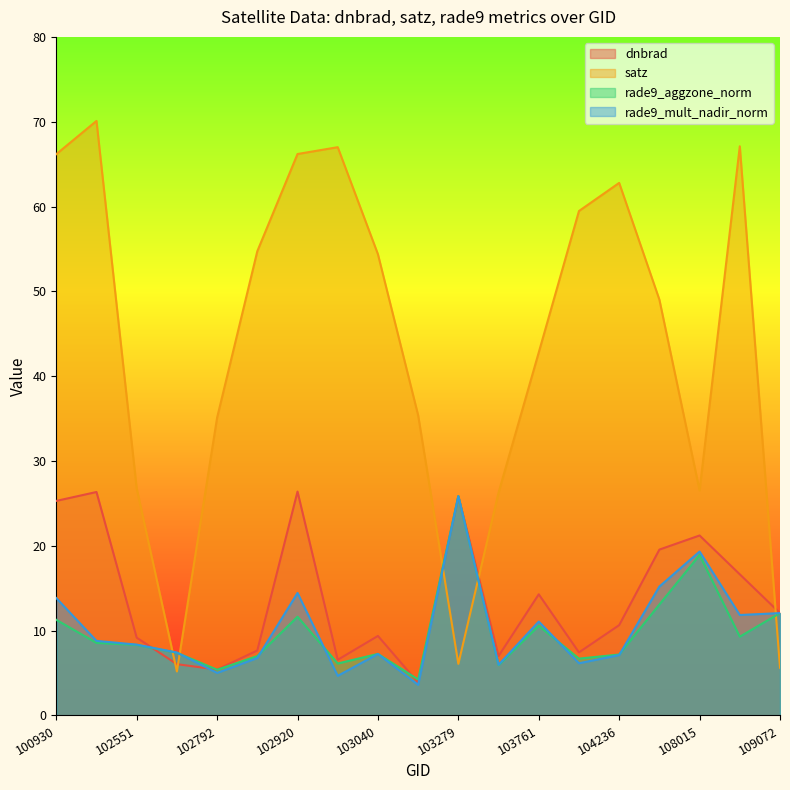

Which series changed the most between 102671 and 103761?

satz